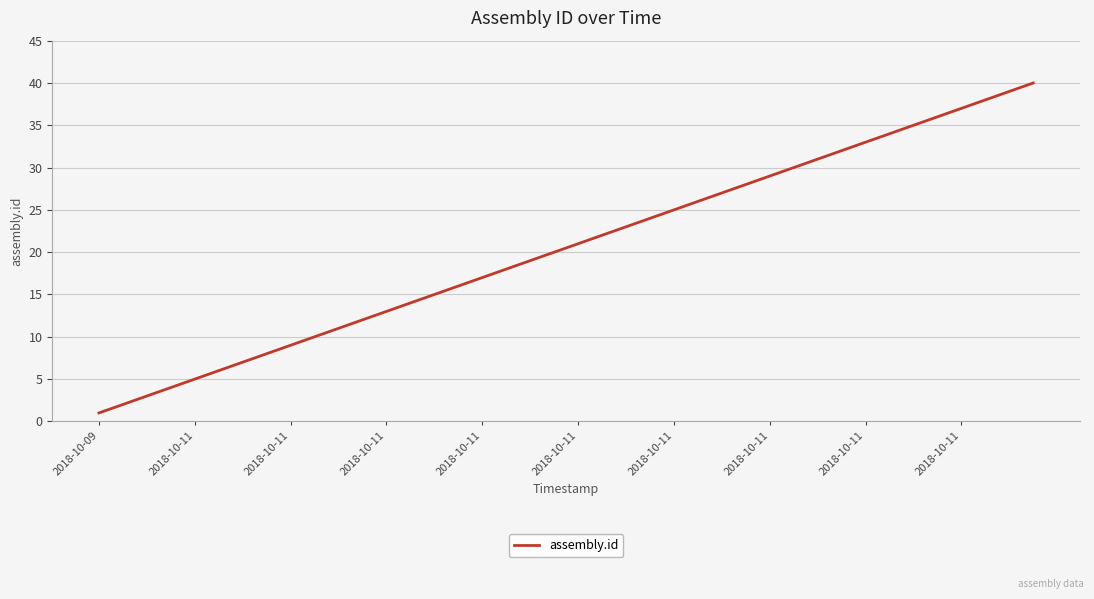

How many series are shown in this chart?

1